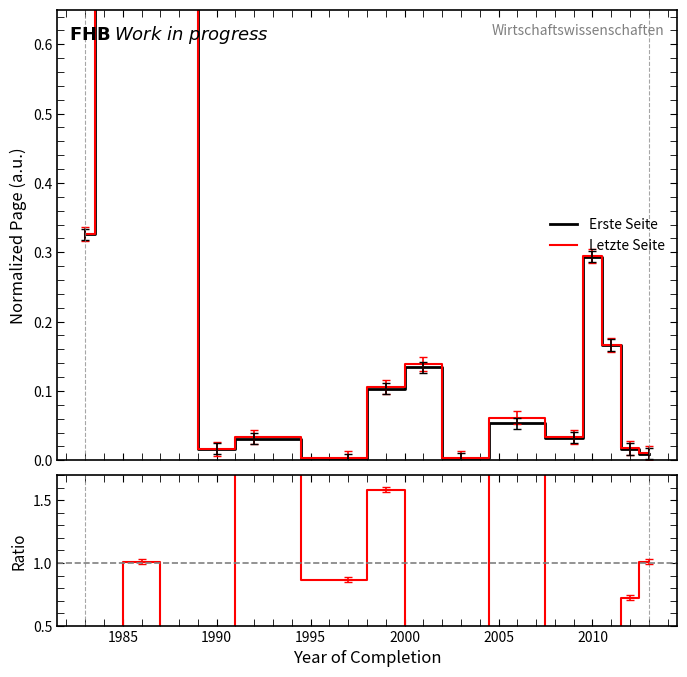

What is the average value of the Erste Seite series?

0.2